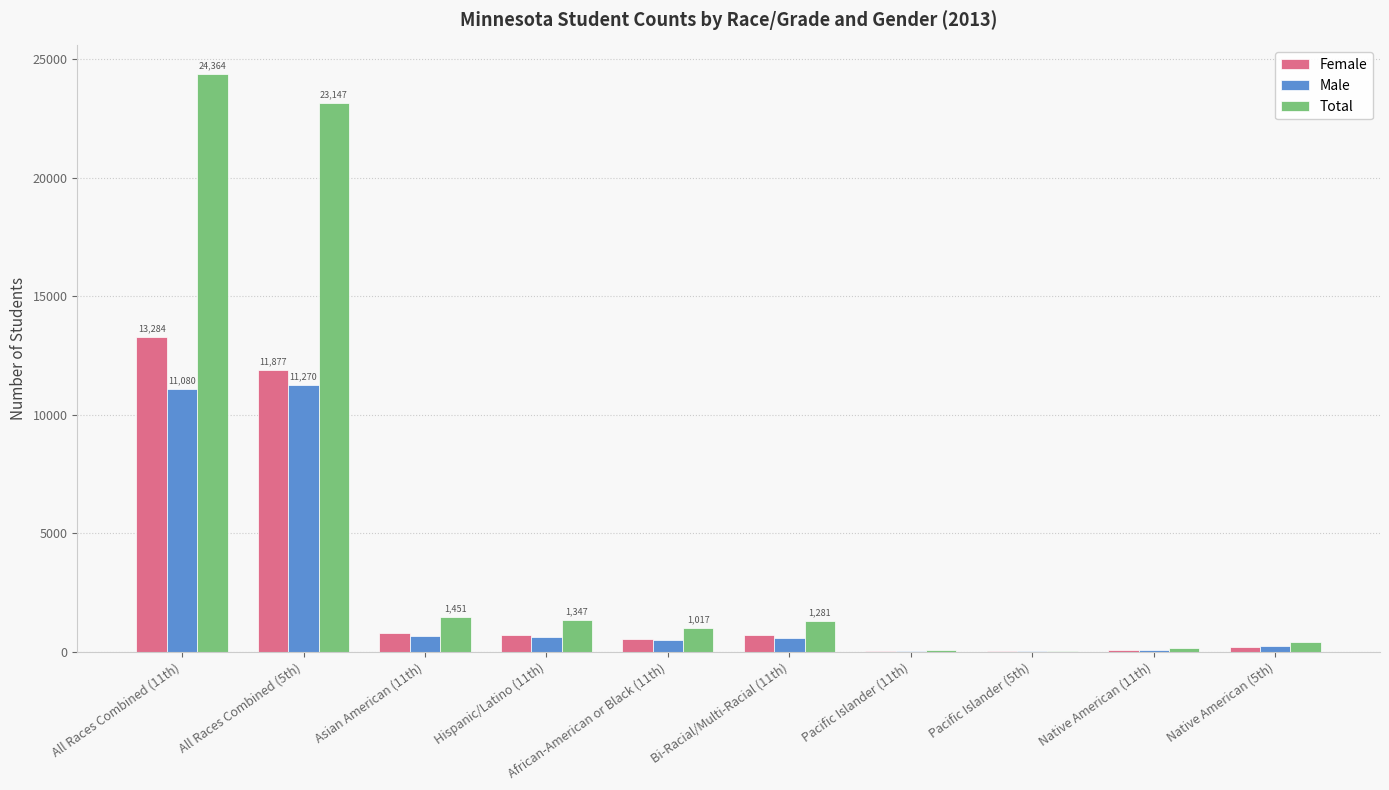

Which series has the largest total across all categories?

Total